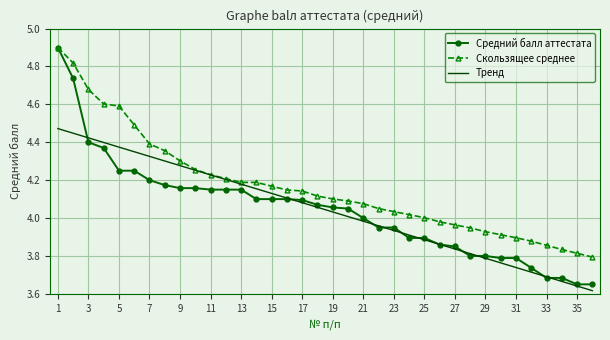

True or false: Тренд has more than 1 interior local peaks.

False